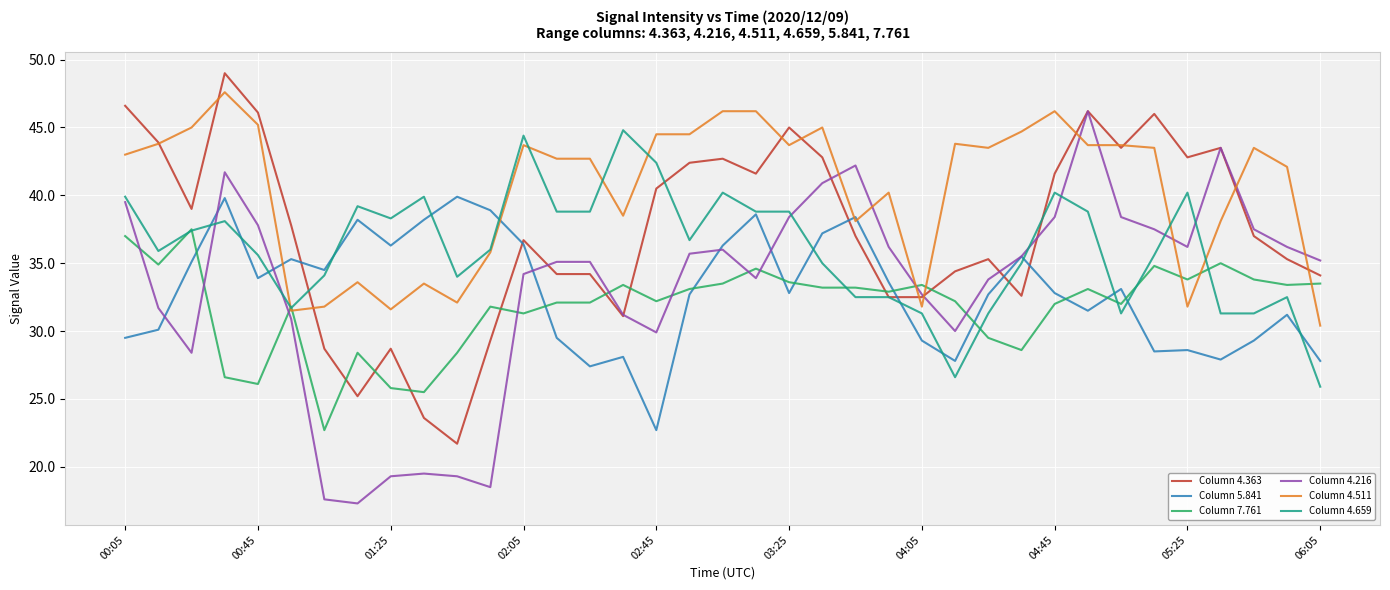

Which series has the largest total across all categories?

Column 4.511